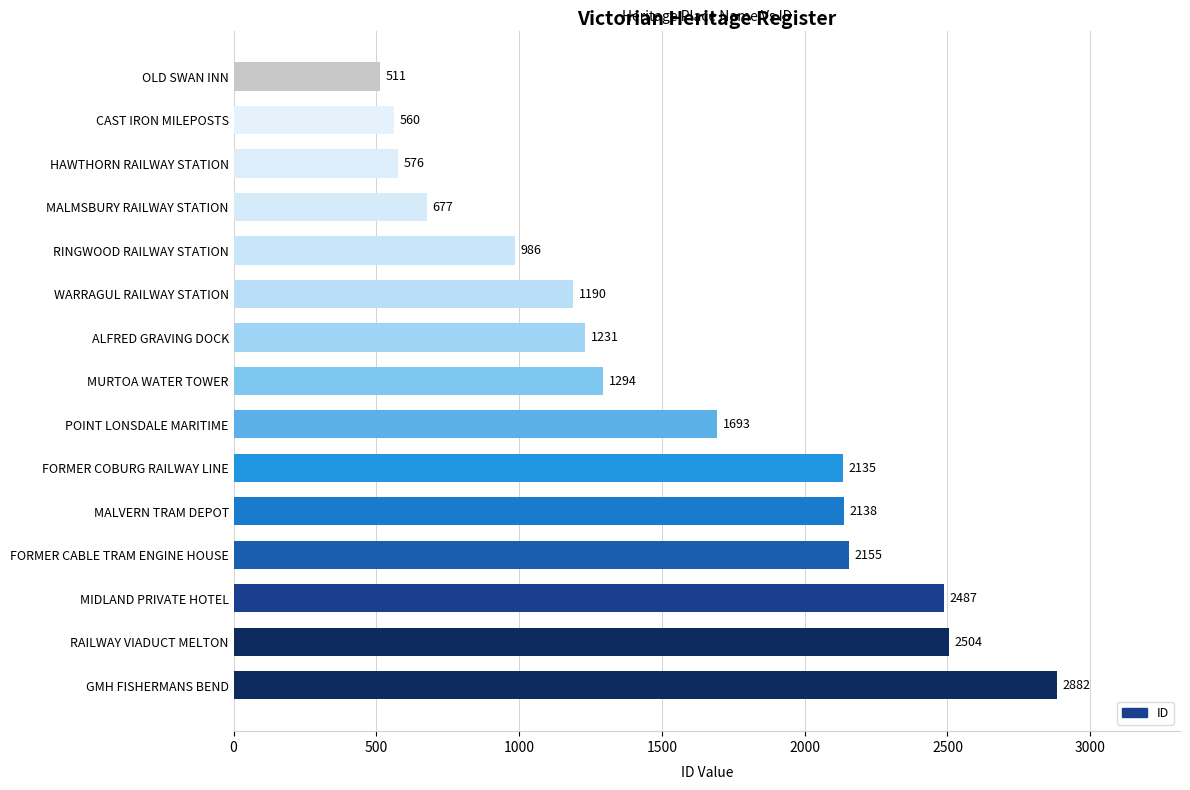

The chart shows a value of 677 at MALMSBURY RAILWAY STATION. True or false?

True